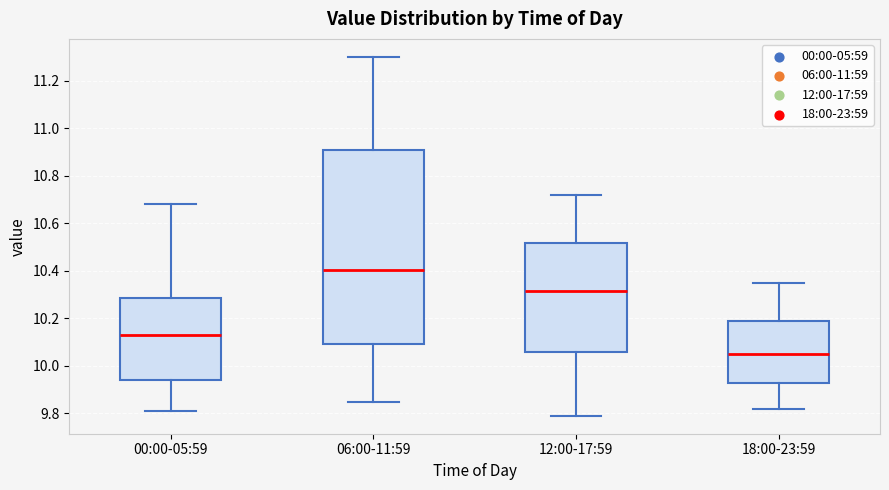

Which box is the tallest, from its lower edge to its upper edge?

06:00-11:59